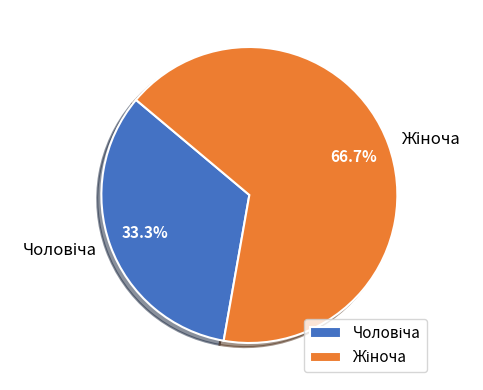

How many slices are in this pie chart?

2